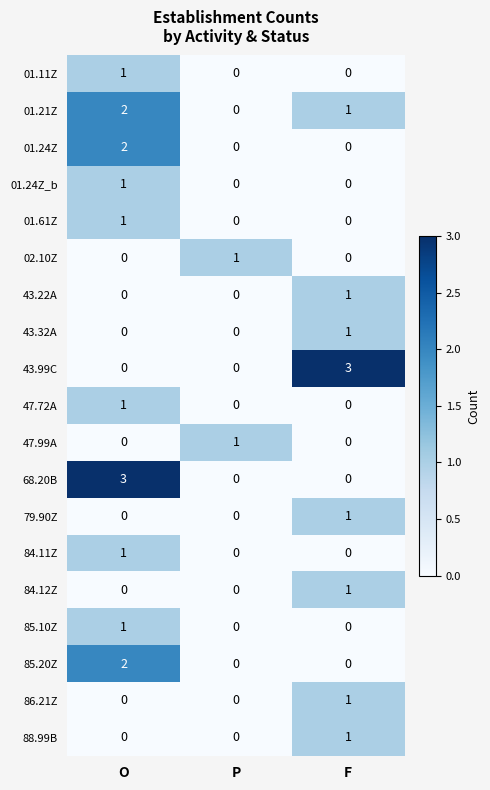

How many 79.90Z values are between 0 and 1?

3